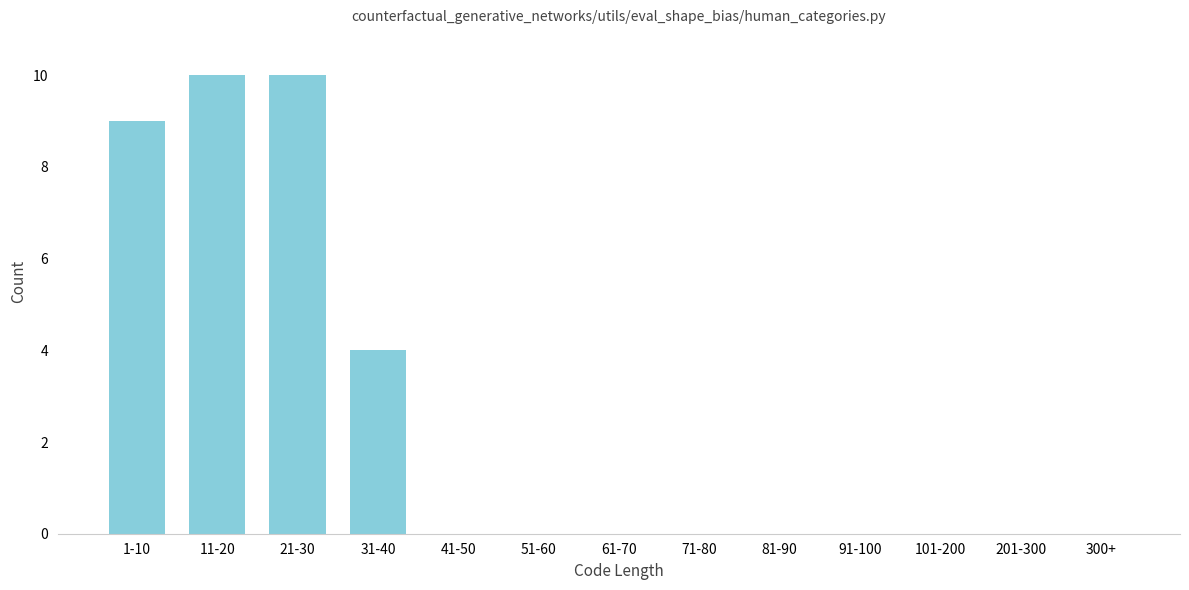

Reading left to right, list all the values displayed in this chart.

1-10=9	11-20=10	21-30=10	31-40=4	41-50=0	51-60=0	61-70=0	71-80=0	81-90=0	91-100=0	101-200=0	201-300=0	300+=0